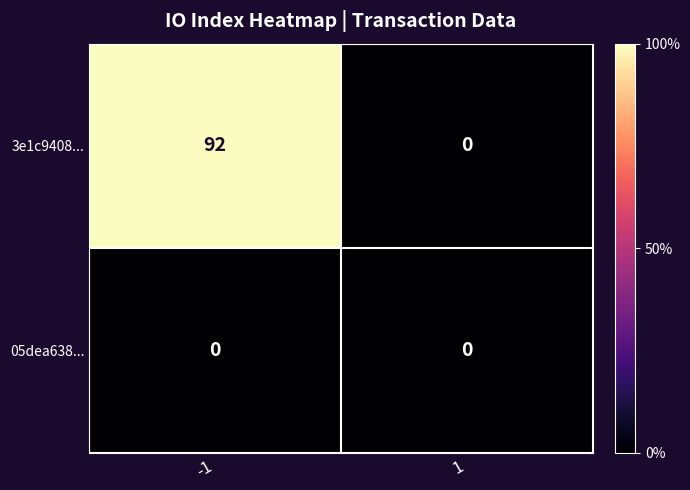

At -1, list the series in order from largest to smallest.

3e1c9408..., 05dea638...